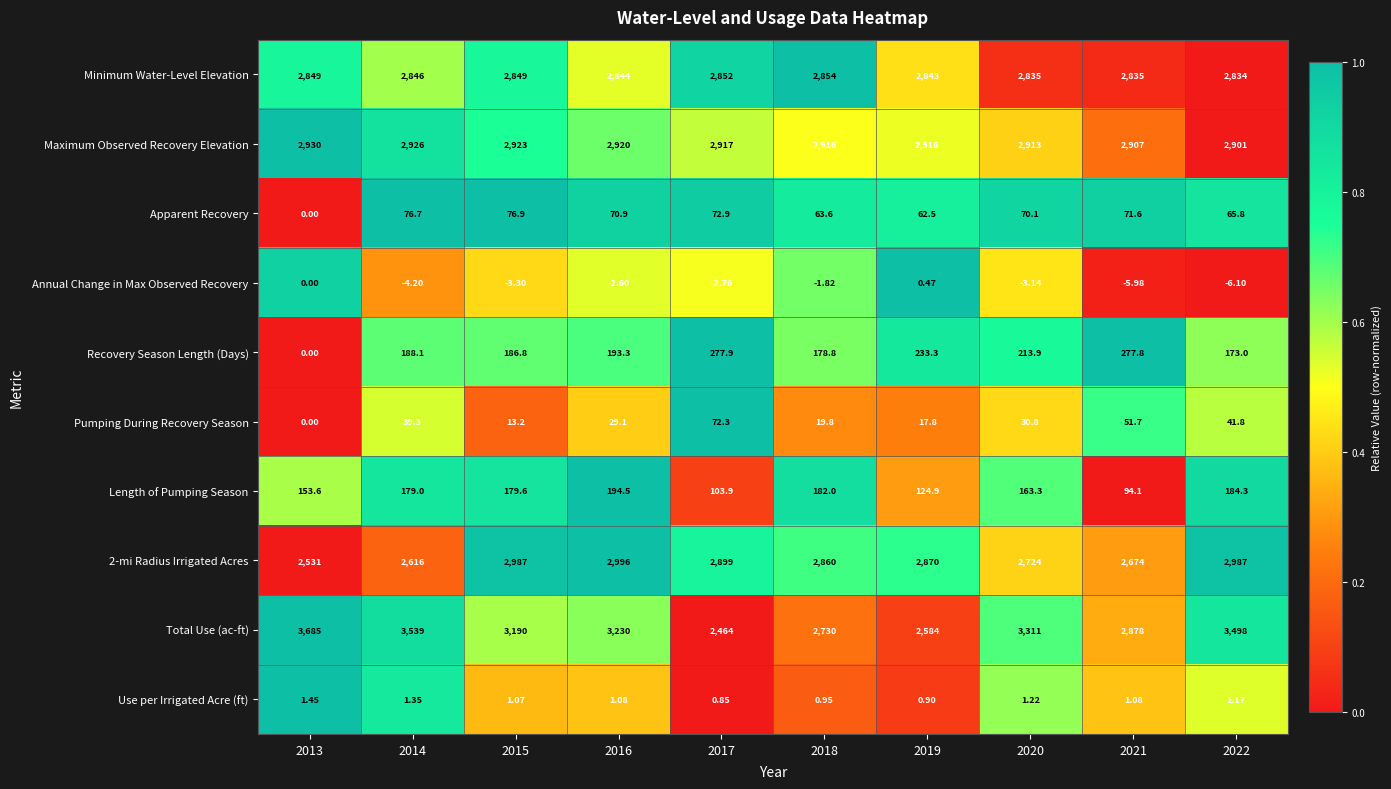

Which series has the largest total across all categories?

Total Use (ac-ft)